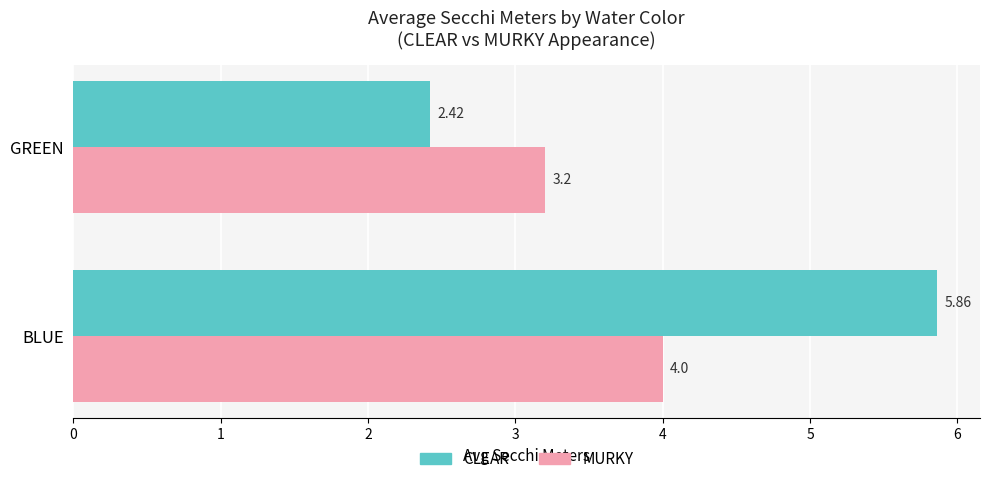

What is the spread (max minus min) of values at GREEN?

0.8